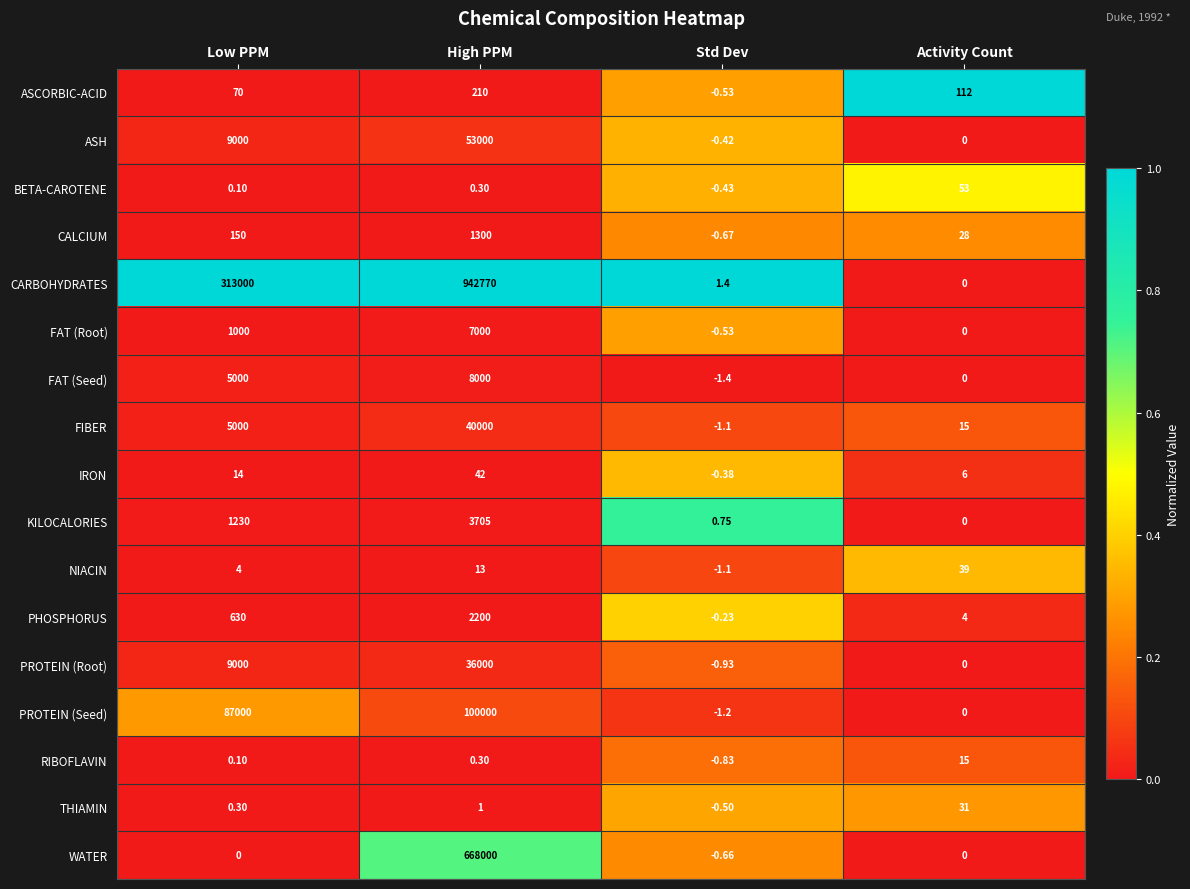

Which series has the largest range (max minus min)?

CARBOHYDRATES